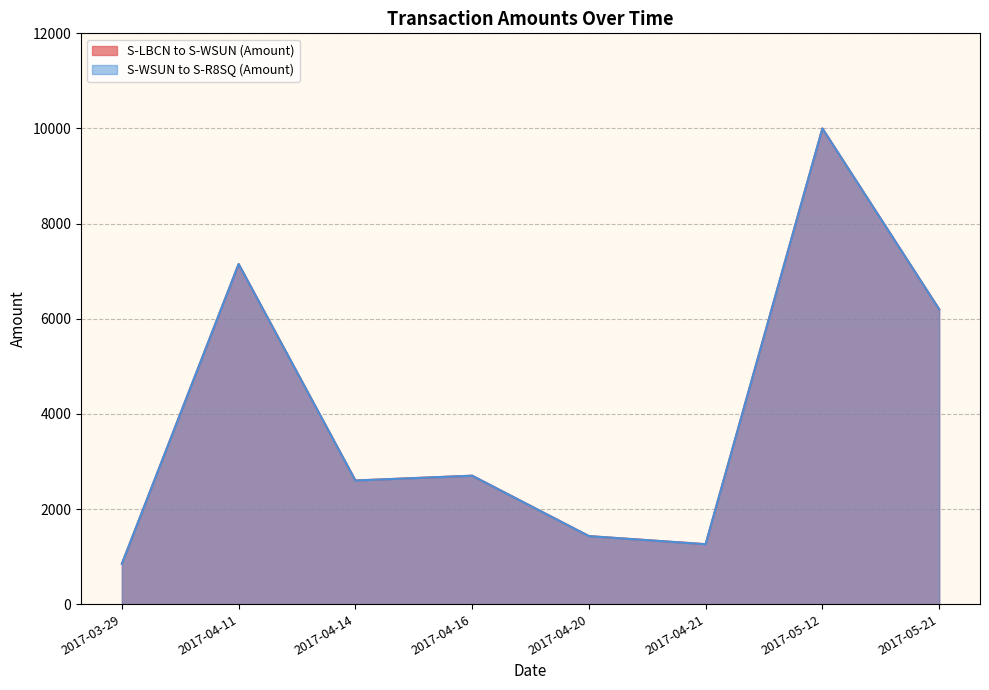

True or false: S-LBCN to S-WSUN (Amount) and S-WSUN to S-R8SQ (Amount) intersect in this chart.

False